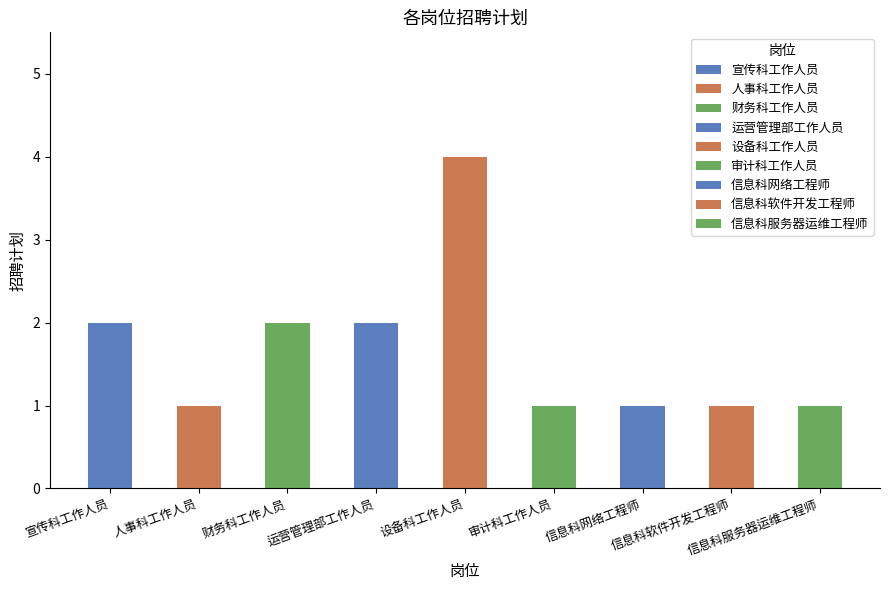

What is the greatest value displayed?

4